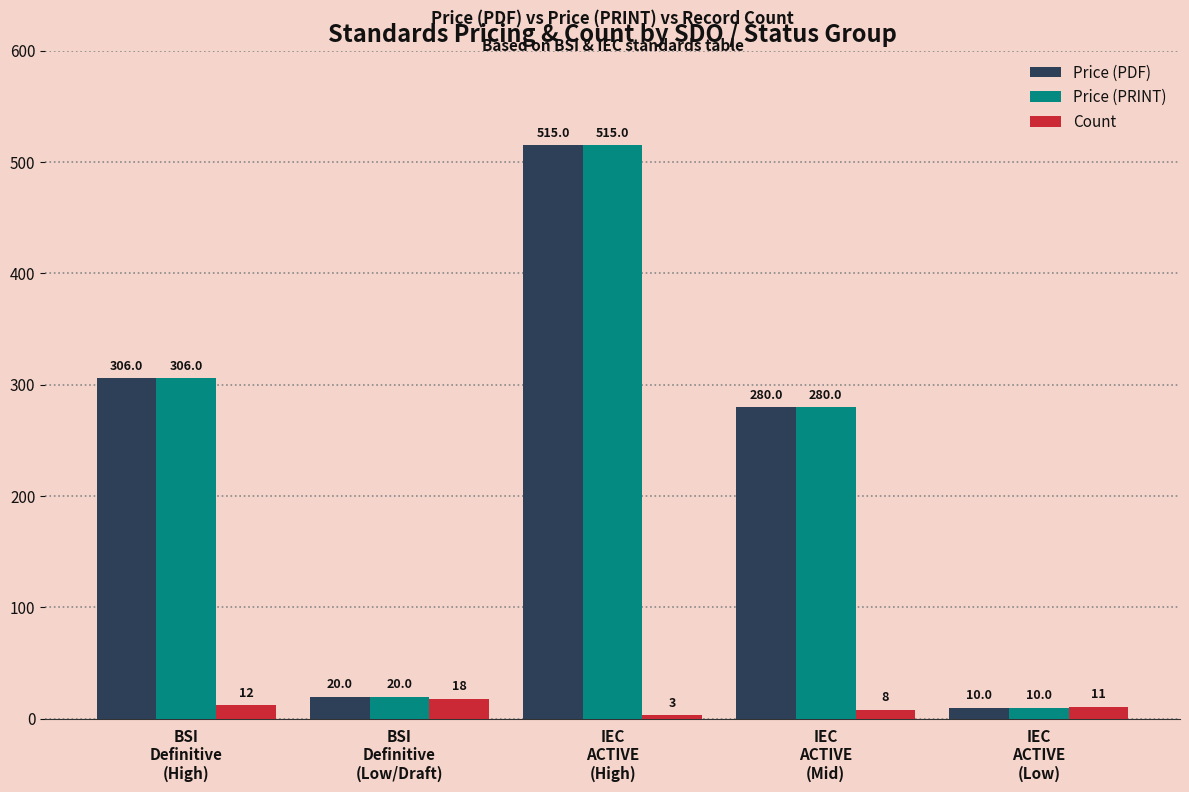

What is the average value of the Price (PDF) series?

226